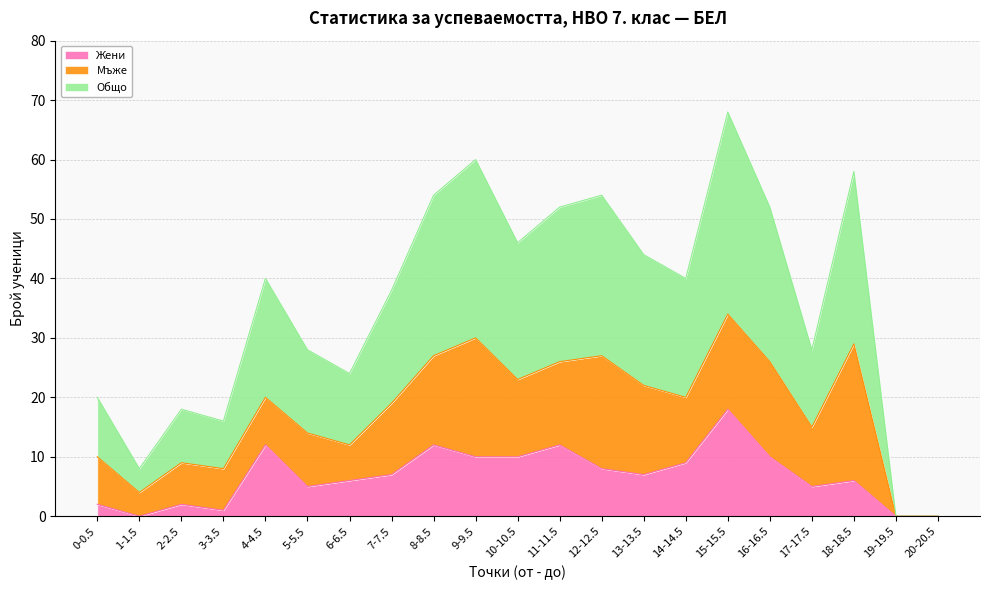

At which category is the sum across all series the highest?

15-15.5